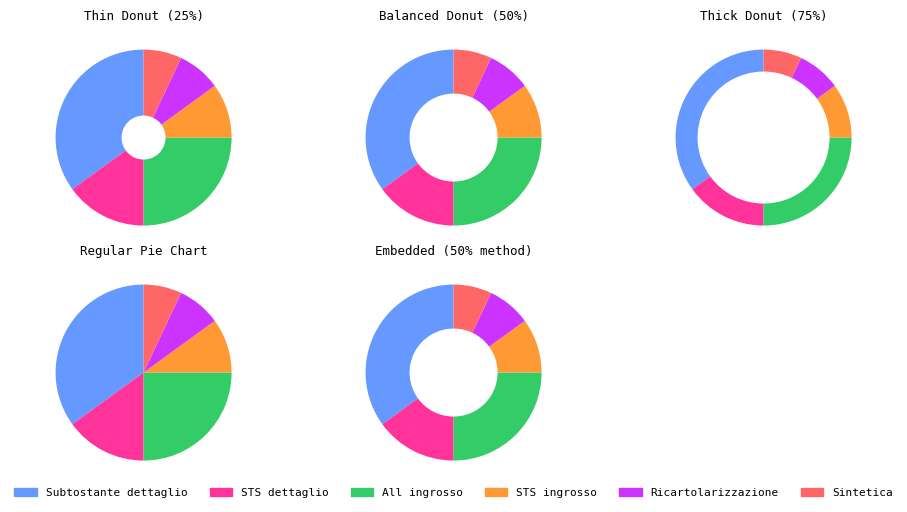

To the nearest percent, what portion does Cartolarizzazioni (All ingrosso) represent?

25%